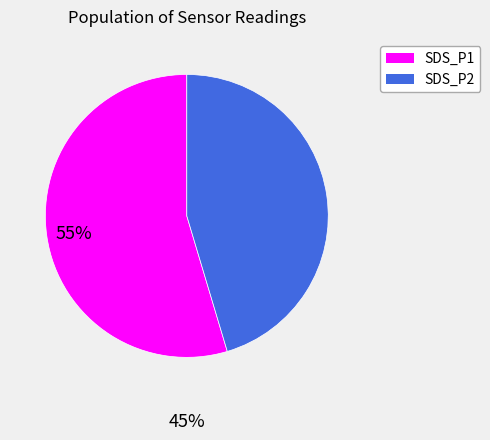

Rank the categories by value from lowest to highest.

SDS_P2, SDS_P1